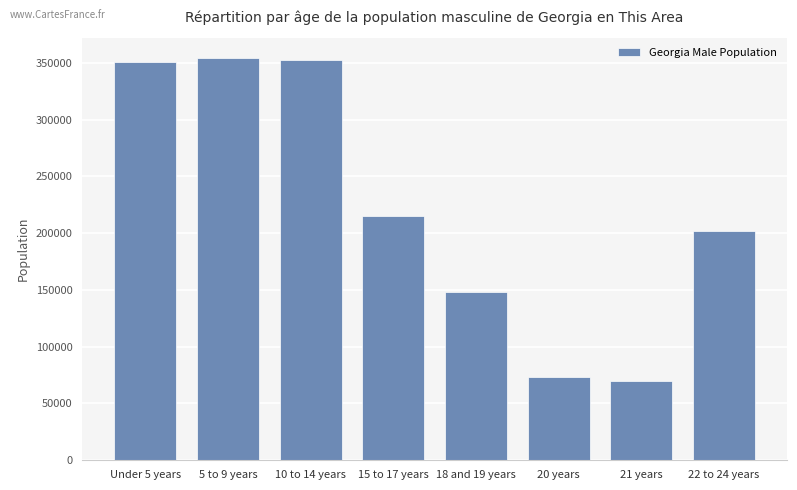

Approximately how many times larger is the value at 18 and 19 years compared to 22 to 24 years?

0.7